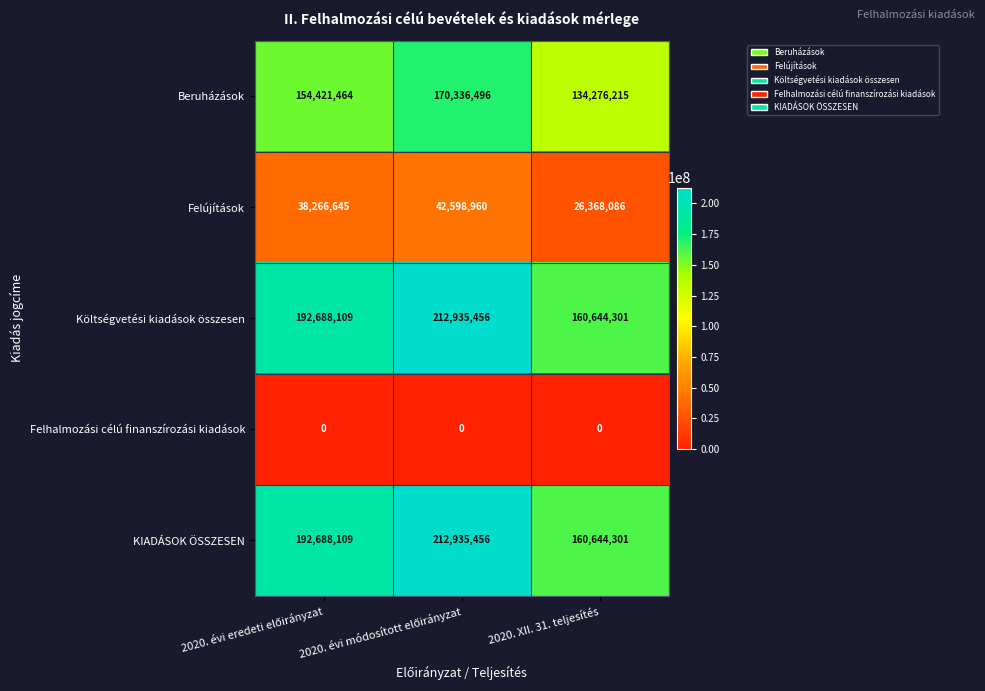

At how many categories does at least one series exceed 102155655?

3